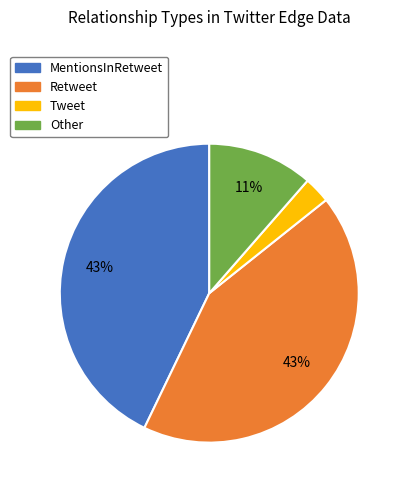

Is it true that Retweet is 43% of the pie?

True